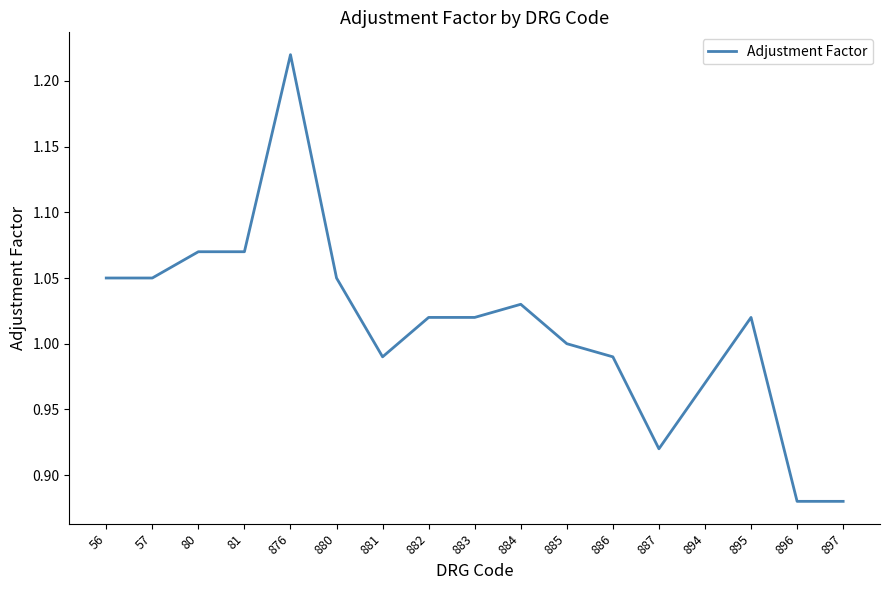

Between 881 and 895, which is larger?

895